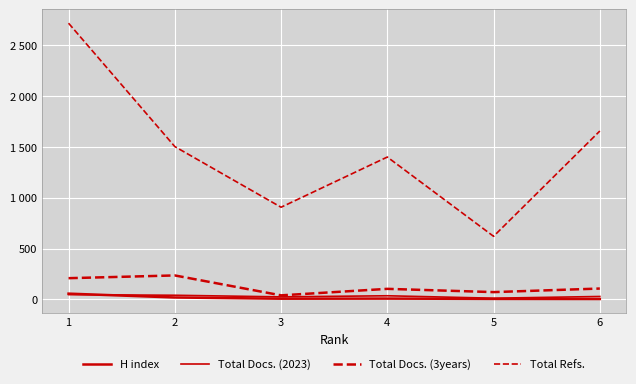

Does the chart display data point markers on the line(s)?

No